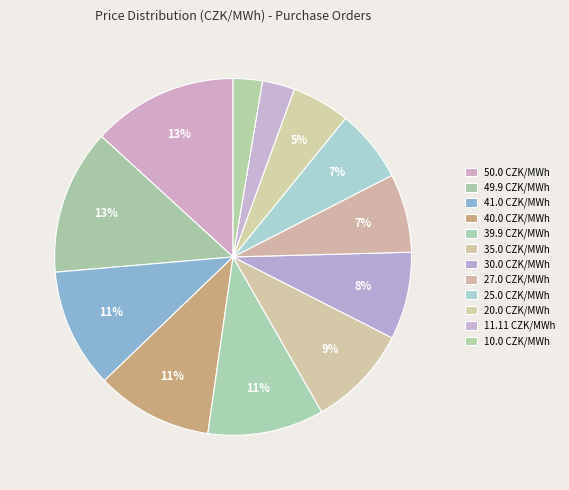

What percentage do 25.0 and 50.0 together represent?

19.8%